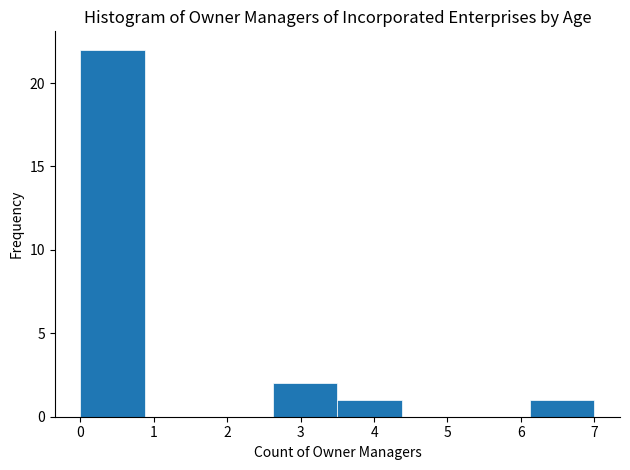

Which range on the x-axis has the tallest bar?

0.0 to 0.9